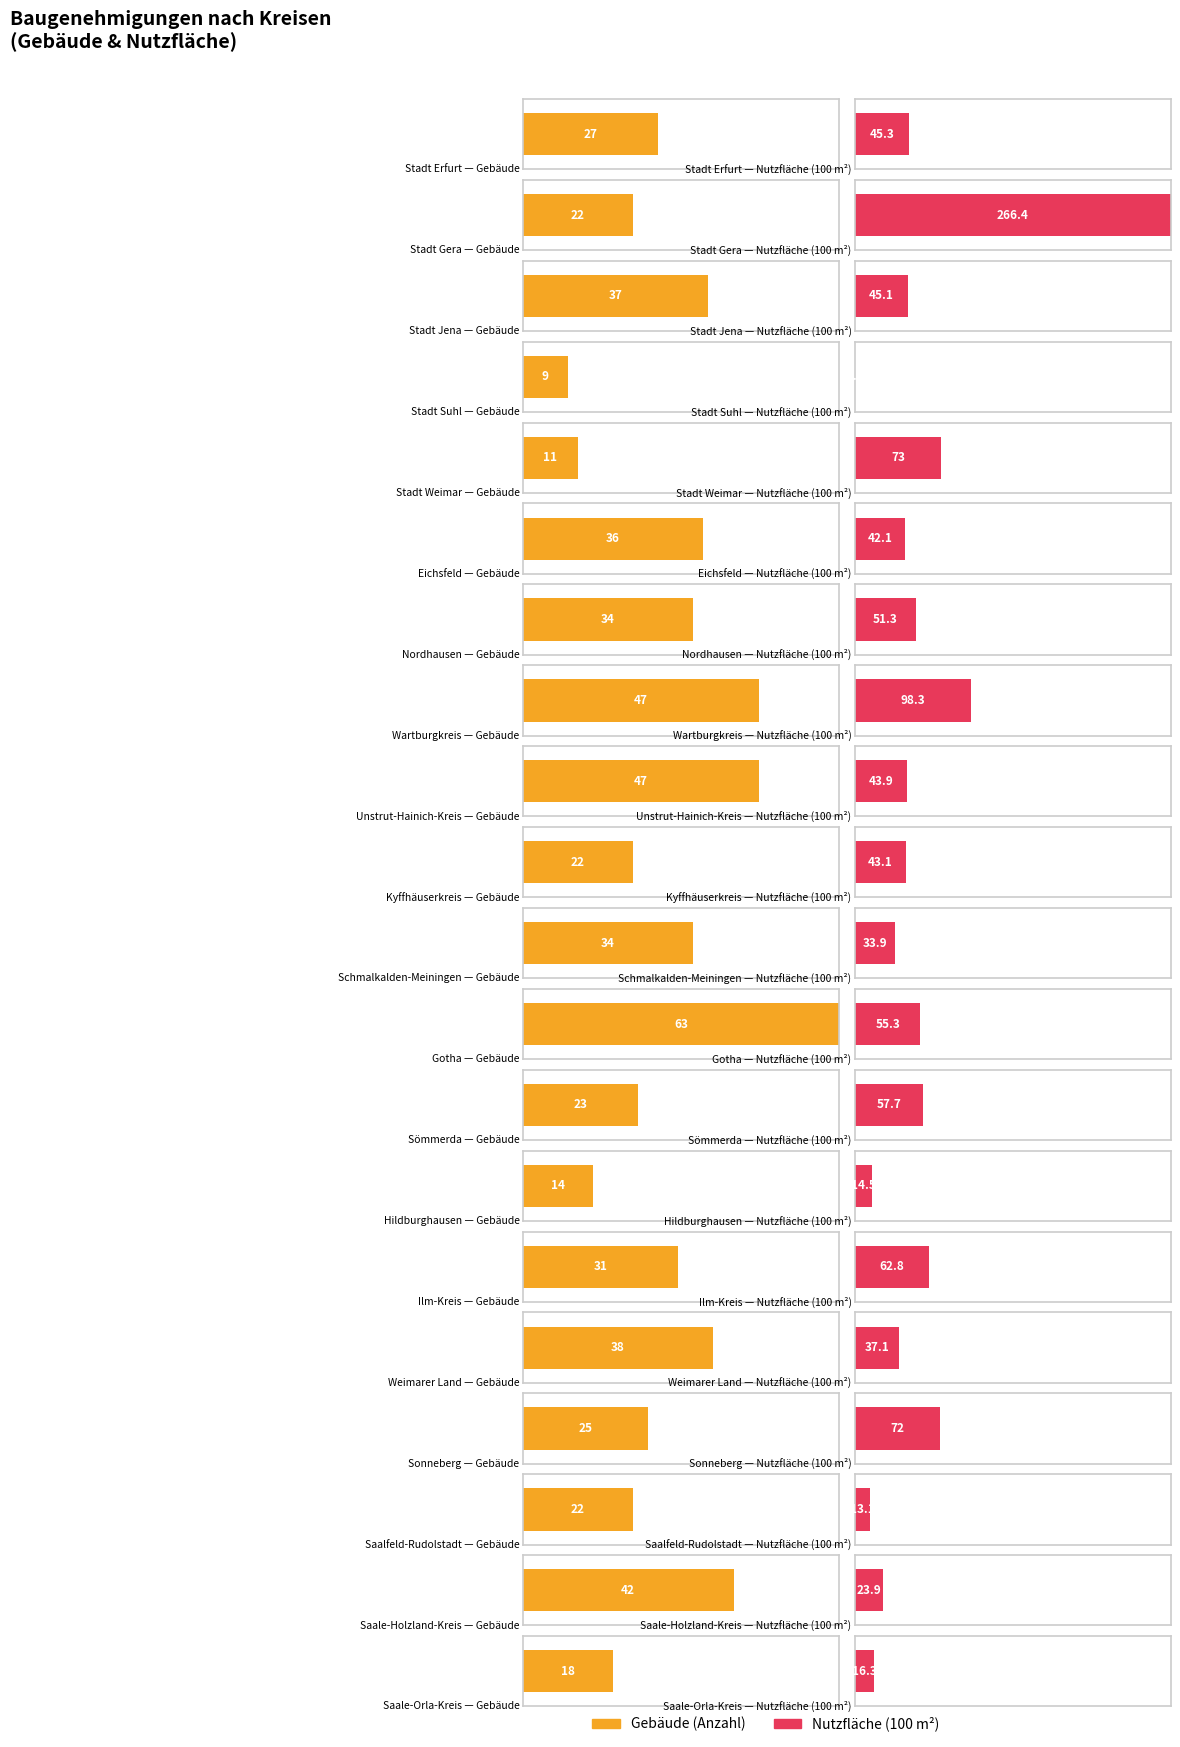

Reading left to right, transcribe all the data shown in this chart.

Gebäude: Stadt Erfurt=27.0	Stadt Gera=22.0	Stadt Jena=37.0	Stadt Suhl=9.0	Stadt Weimar=11.0	Eichsfeld=36.0	Nordhausen=34.0	Wartburgkreis=47.0	Unstrut-Hainich-Kreis=47.0	Kyffhäuserkreis=22.0	Schmalkalden-Meiningen=34.0	Gotha=63.0	Sömmerda=23.0	Hildburghausen=14.0	Ilm-Kreis=31.0	Weimarer Land=38.0	Sonneberg=25.0	Saalfeld-Rudolstadt=22.0	Saale-Holzland-Kreis=42.0	Saale-Orla-Kreis=18.0
Nutzfläche (100 m²): Stadt Erfurt=45.3	Stadt Gera=266.4	Stadt Jena=45.1	Stadt Suhl=0.3	Stadt Weimar=73.0	Eichsfeld=42.1	Nordhausen=51.3	Wartburgkreis=98.3	Unstrut-Hainich-Kreis=43.9	Kyffhäuserkreis=43.1	Schmalkalden-Meiningen=33.9	Gotha=55.3	Sömmerda=57.7	Hildburghausen=14.5	Ilm-Kreis=62.8	Weimarer Land=37.1	Sonneberg=72.0	Saalfeld-Rudolstadt=13.1	Saale-Holzland-Kreis=23.9	Saale-Orla-Kreis=16.3